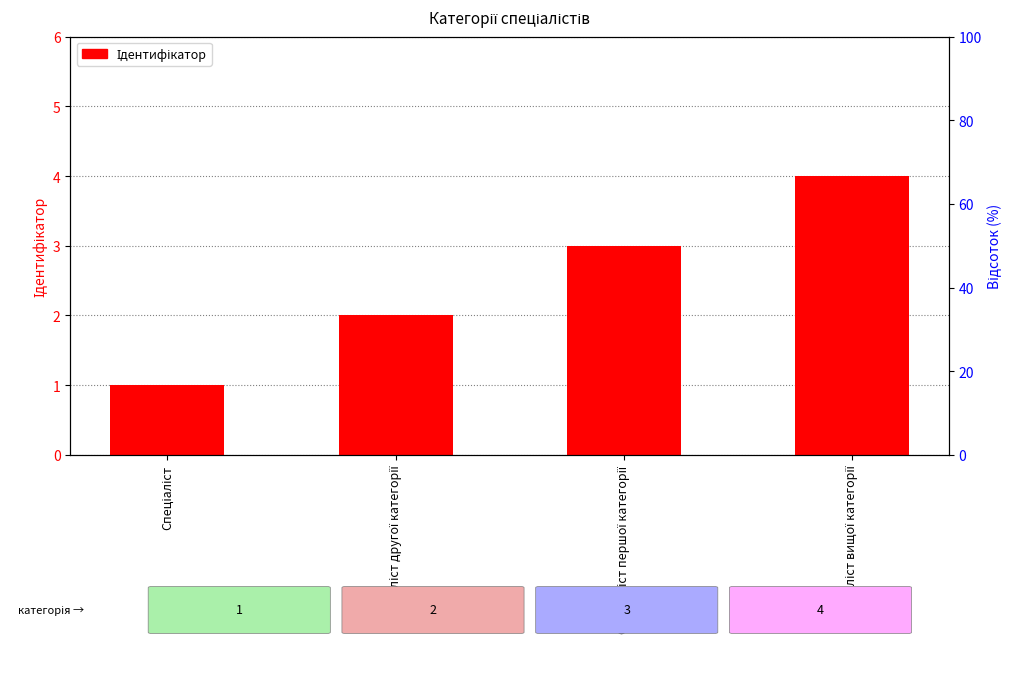

Reading left to right, extract all data points from this chart.

1	2	3	4